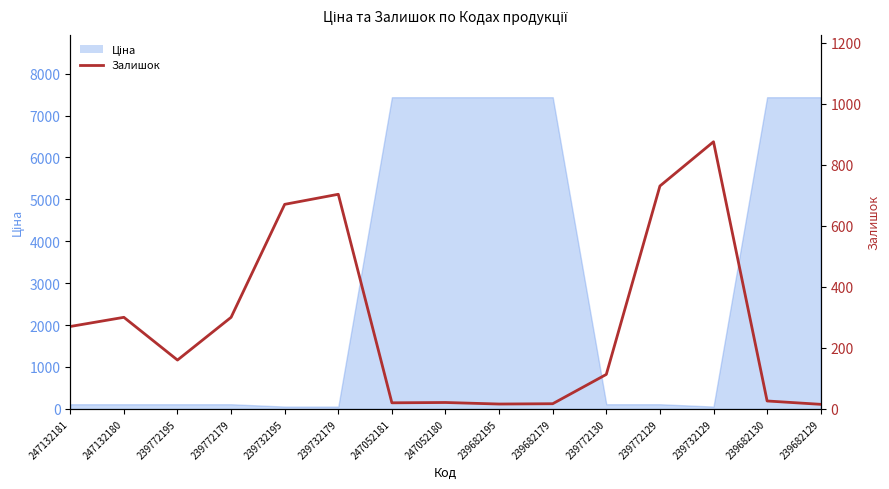

What is the label of the 14th point from the left?

239682130